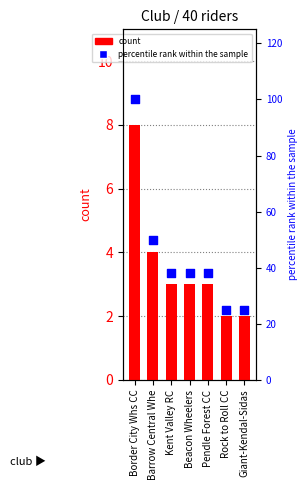

Is the value of count at Giant-Kendal-Sidas greater than the value of percentile rank within the sample at Border City Whs CC?

No